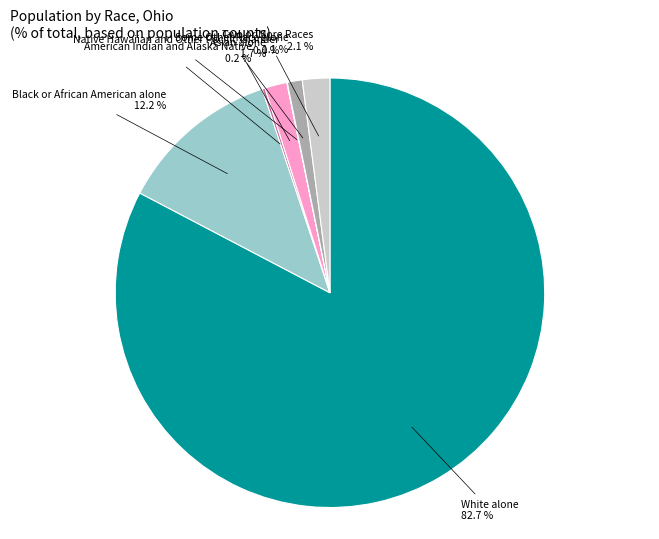

Is there a majority slice in this chart?

Yes